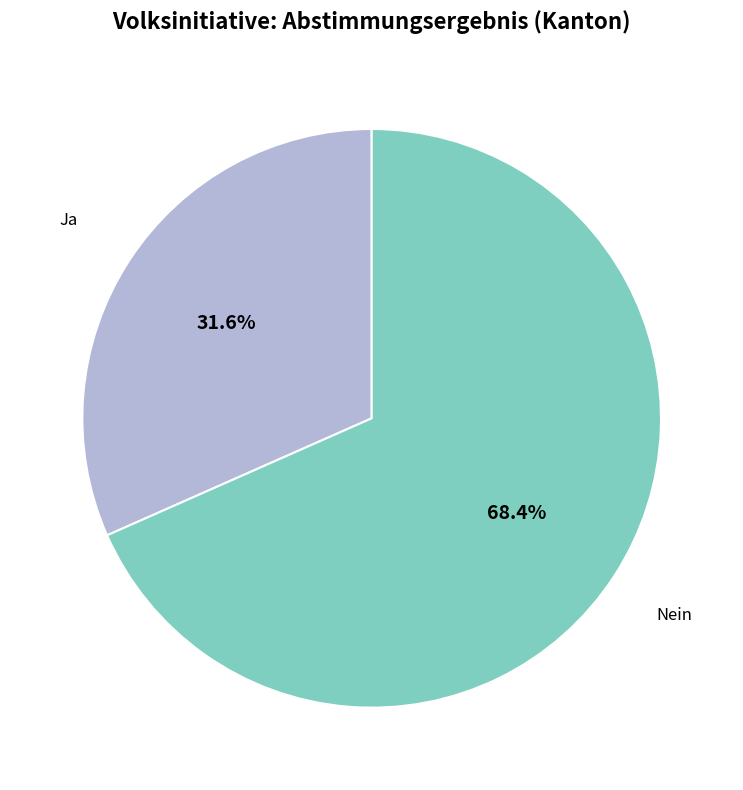

Is there any slice that represents more than half of the pie?

Yes